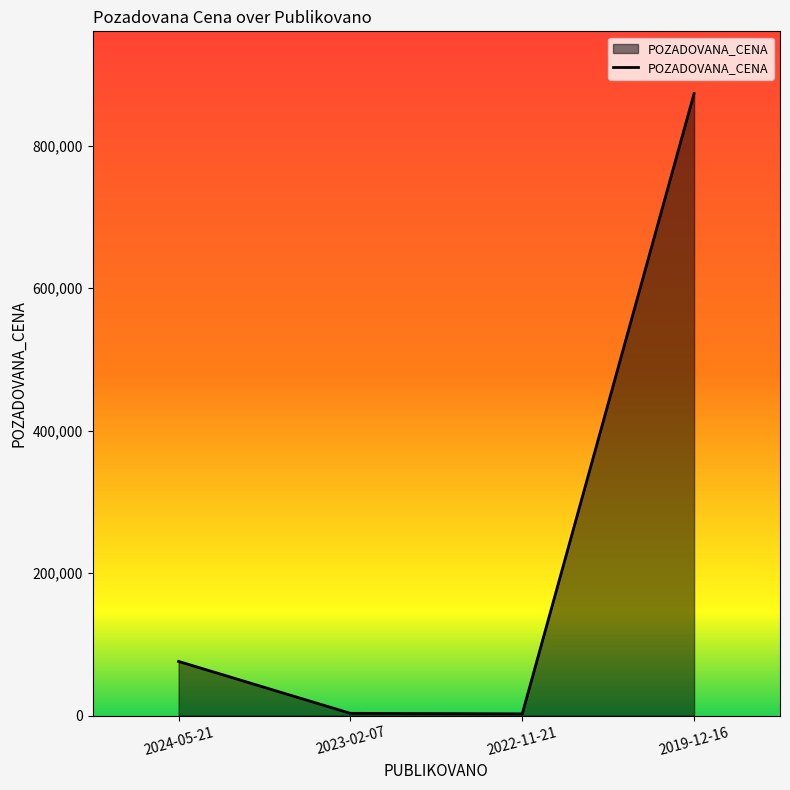

What is the difference between the maximum and minimum values?

870430